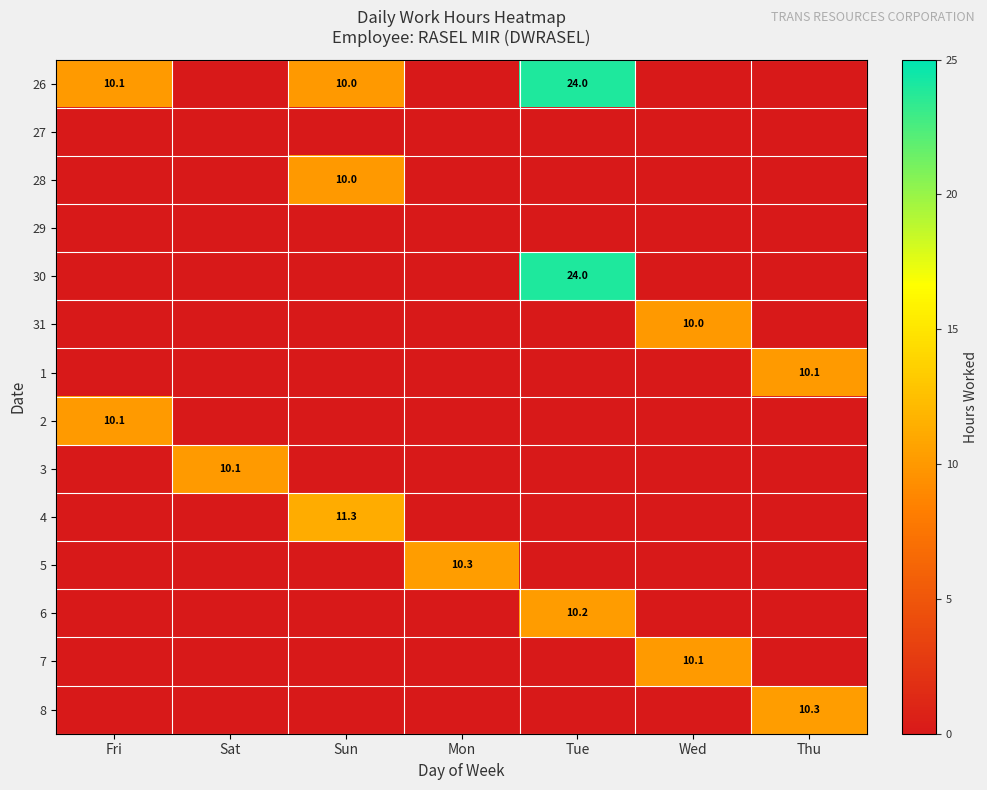

True or false: 6 has a value of 16.6 at Tue.

False